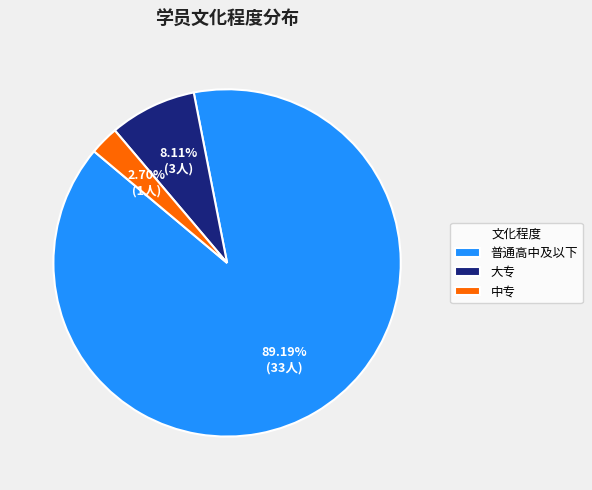

Which slice is the smallest?

中专